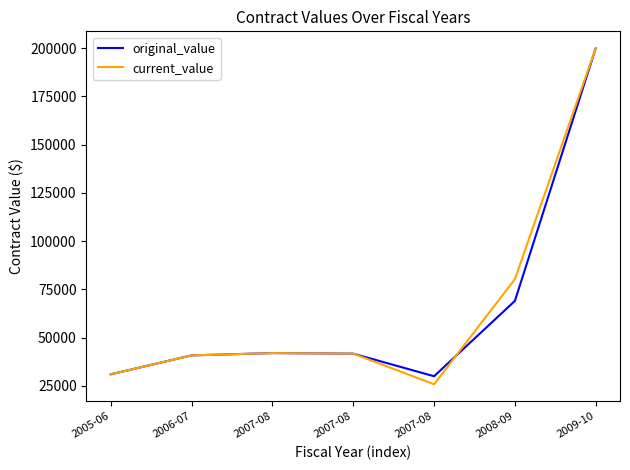

What are all the series names shown in the legend?

original_value, current_value